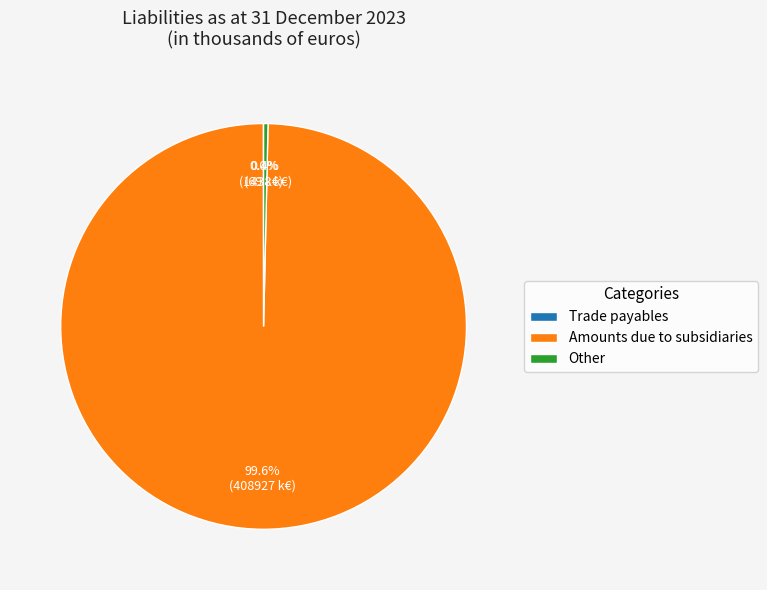

Is it true that Other is 0% of the pie?

True